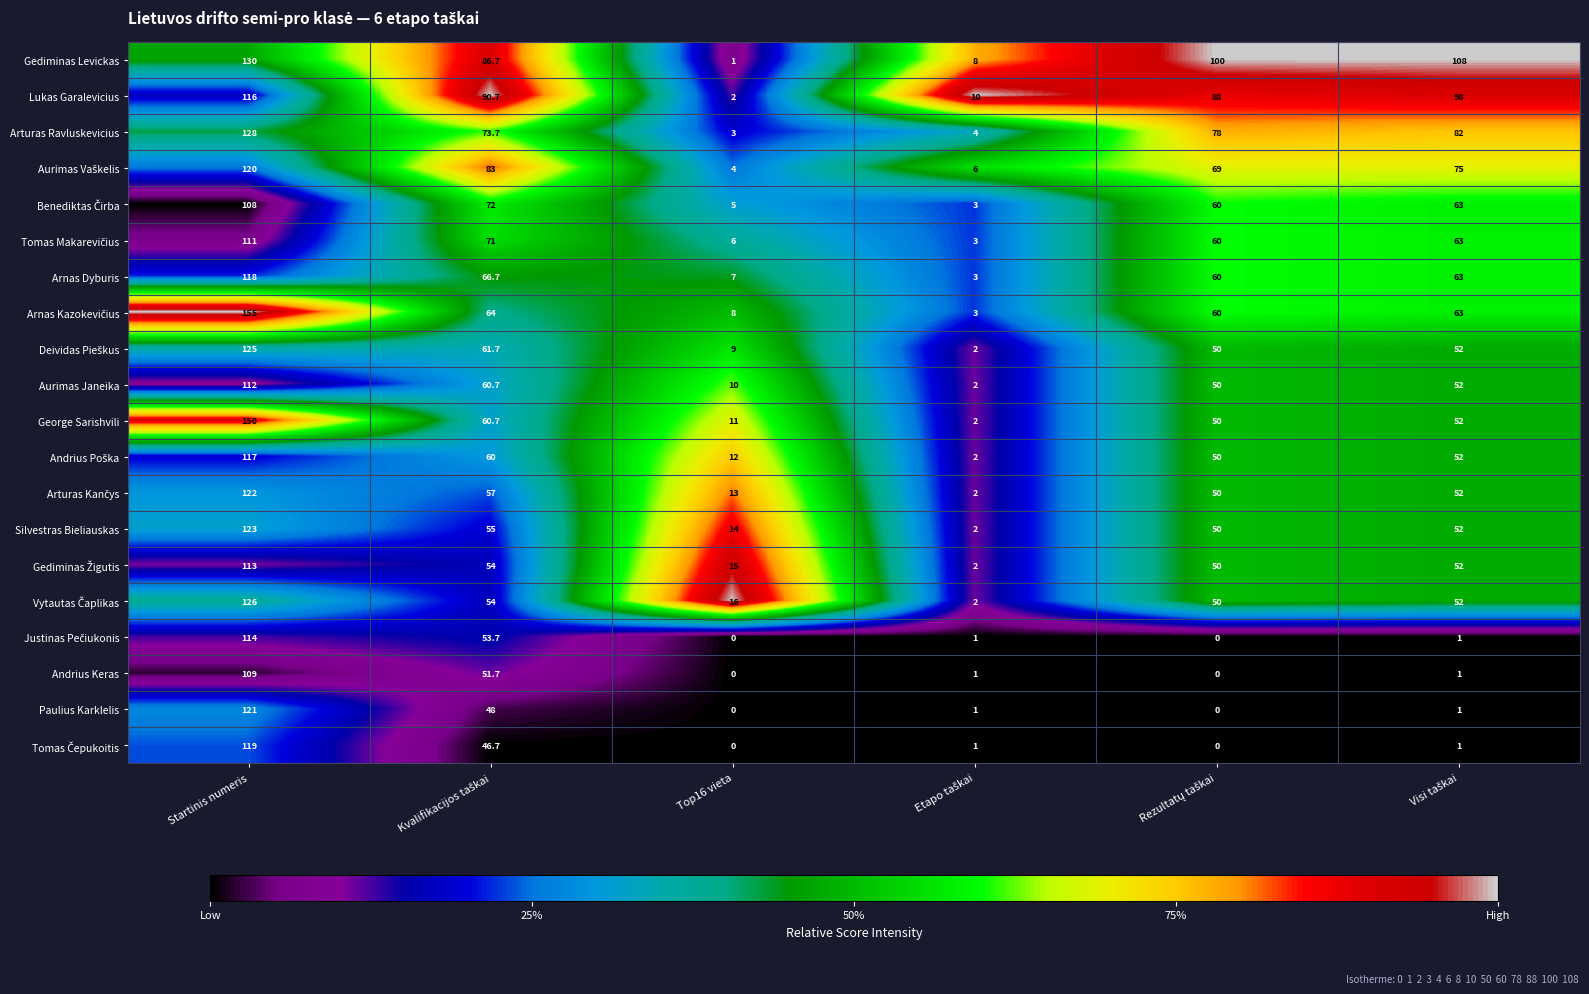

At which label does Gediminas Levickas reach its minimum?

Top16 vieta